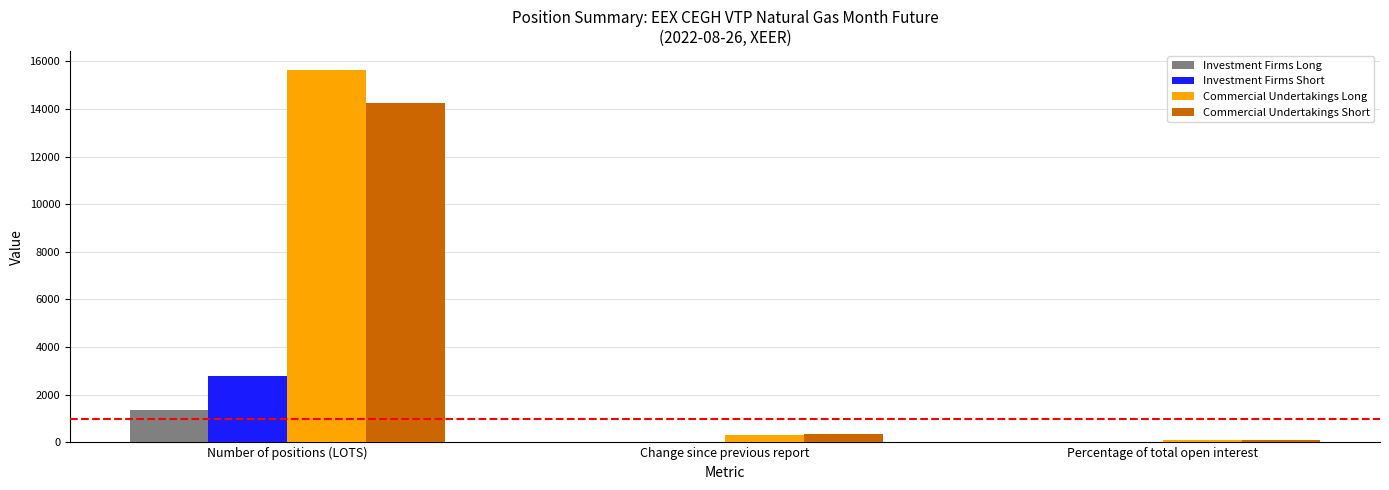

Are the bars grouped side by side (vs. stacked)?

Yes